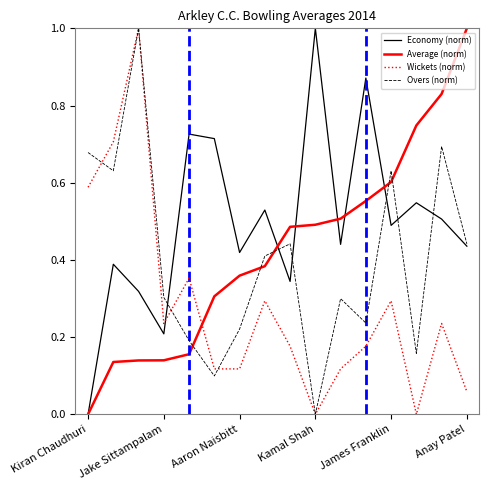

After their last crossing, which series has the higher values: Wickets (norm) or Average (norm)?

Average (norm)